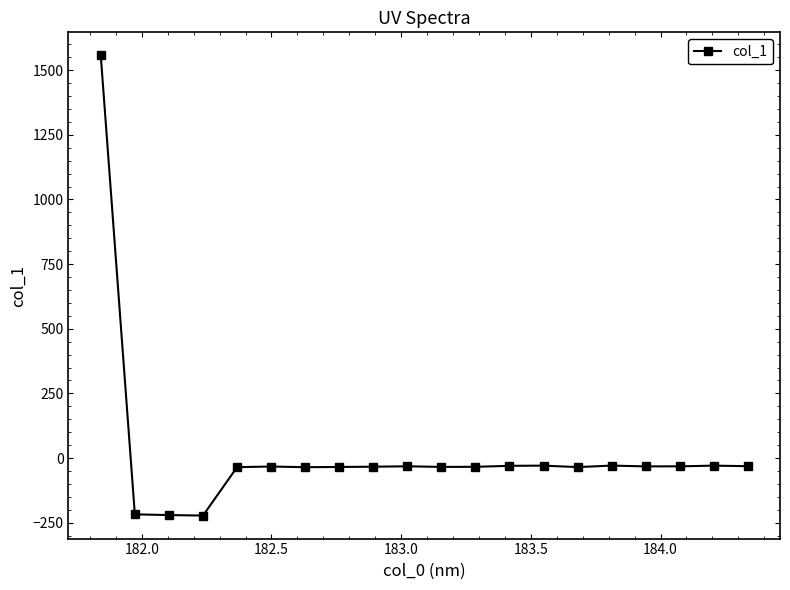

What is the difference between the second highest and minimum values?

193.3